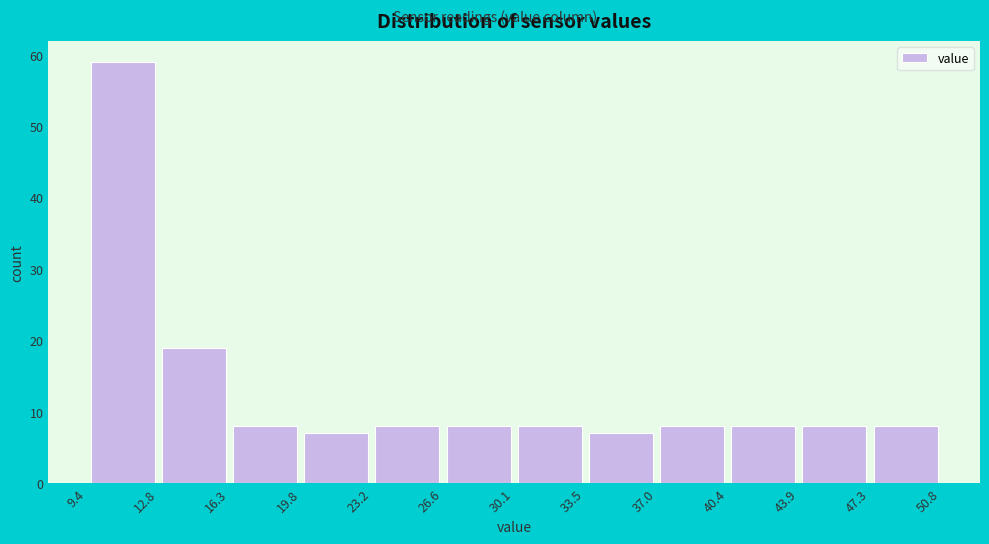

Reading left to right, list every bar in this chart as the range it spans on the x-axis followed by its height. The values are not printed on the chart, so give them approximately, as read against the axis.

9.4 to 12.8: 59
12.8 to 16.3: 19
16.3 to 19.8: 8
19.8 to 23.2: 7
23.2 to 26.6: 8
26.6 to 30.1: 8
30.1 to 33.5: 8
33.5 to 37.0: 7
37.0 to 40.4: 8
40.4 to 43.9: 8
43.9 to 47.3: 8
47.3 to 50.8: 8